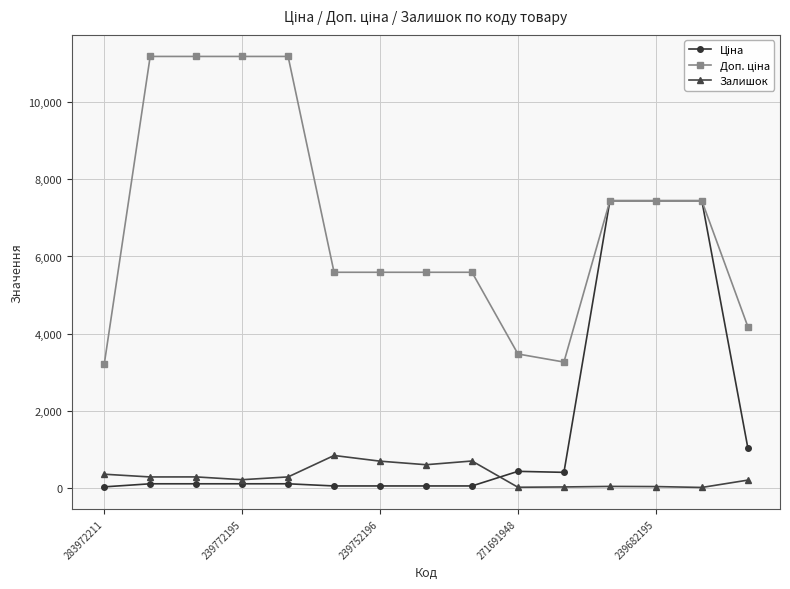

What is the maximum value shown in the chart?

11182.0